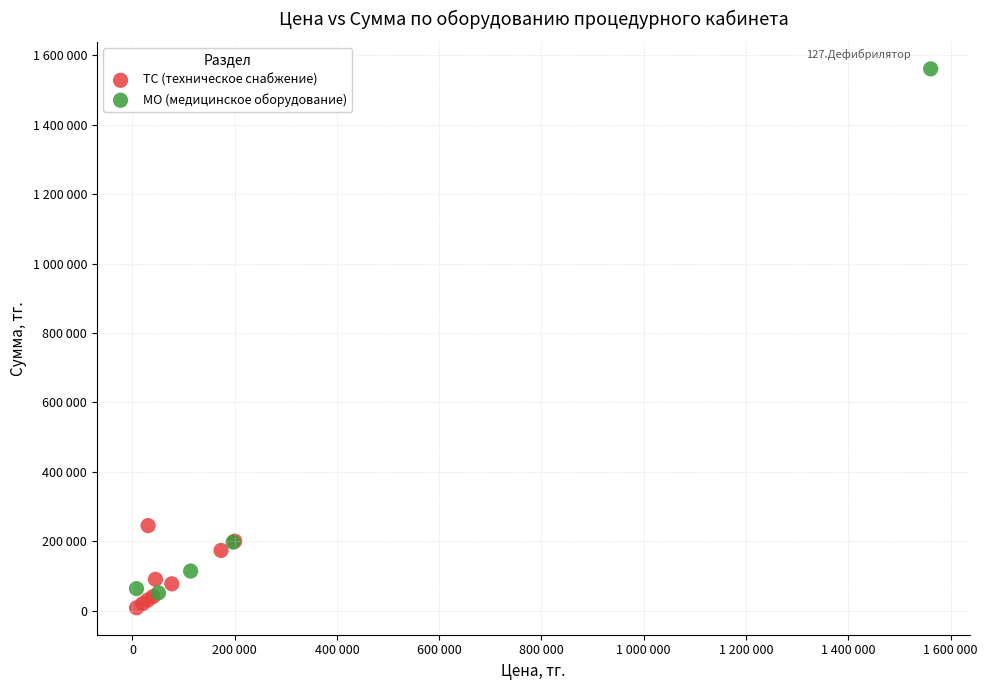

Which series reaches the maximum Y coordinate?

МО (медицинское оборудование)